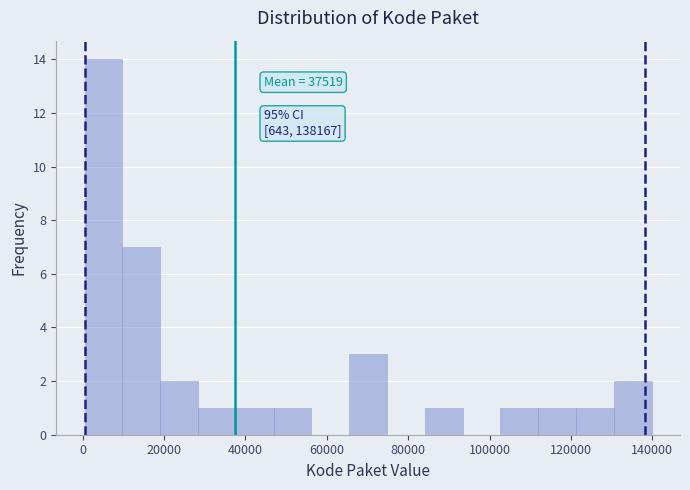

Over which range of the x-axis is the bar tallest?

0 to 10000